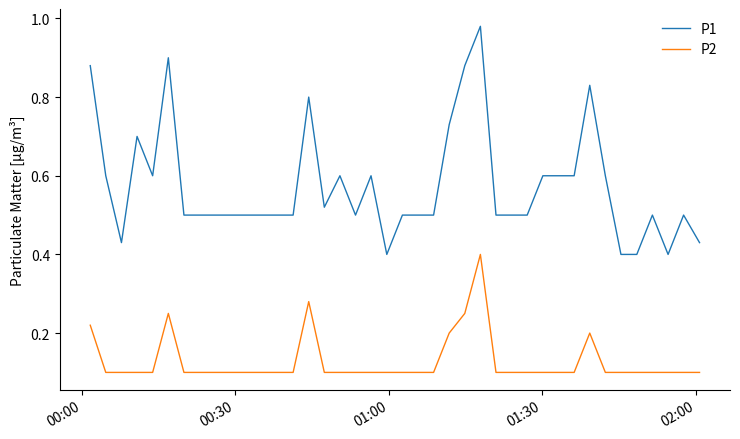

Which series has the widest spread of values?

P1